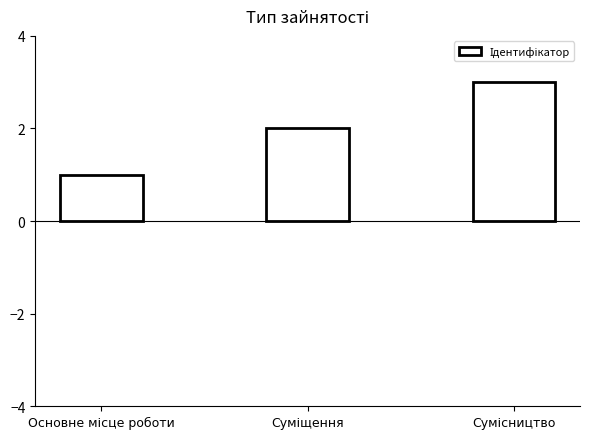

How many bars are there in total?

3